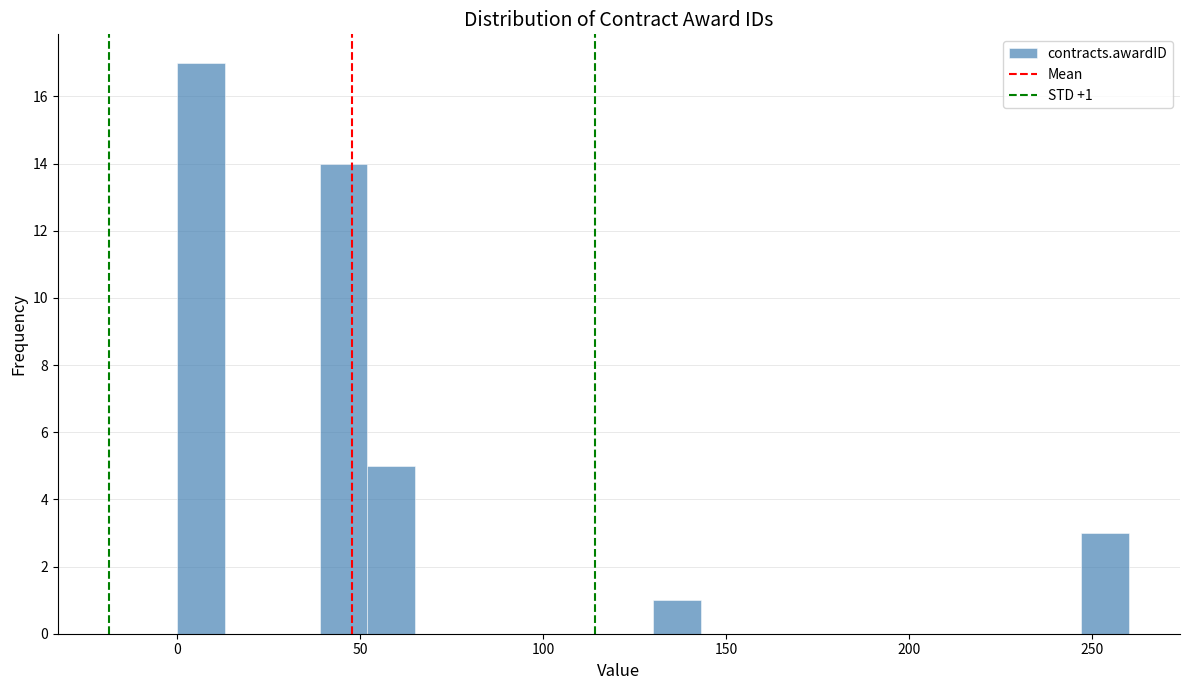

Around what value on the x-axis is the tallest bar? Give the approximate position of its centre, as read against the axis.

5